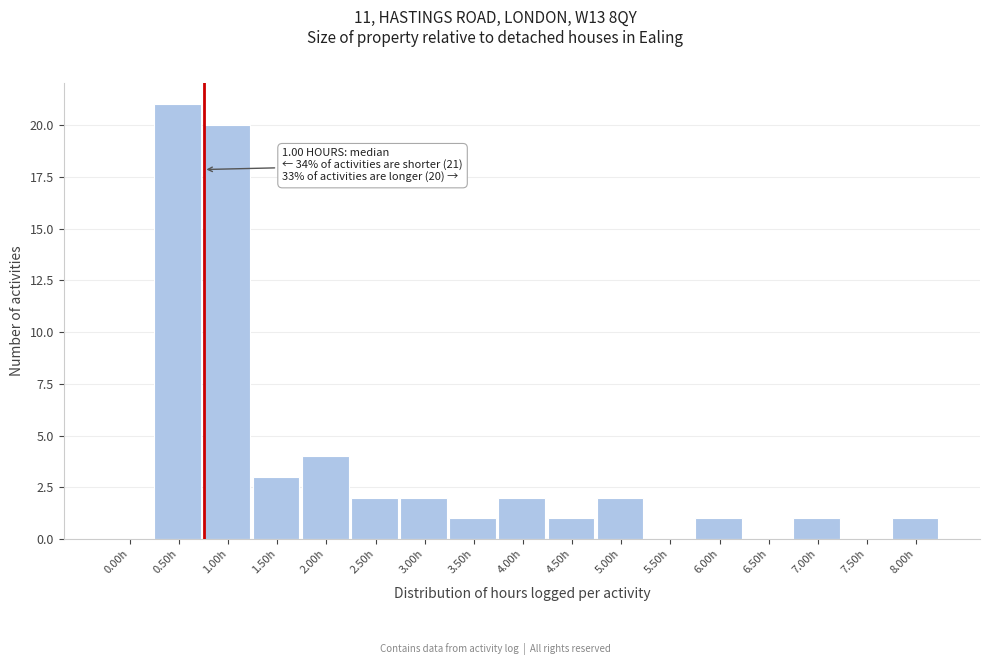

Reading left to right, list all the values displayed in this chart.

0.00h=0	0.50h=21	1.00h=20	1.50h=3	2.00h=4	2.50h=2	3.00h=2	3.50h=1	4.00h=2	4.50h=1	5.00h=2	5.50h=0	6.00h=1	6.50h=0	7.00h=1	7.50h=0	8.00h=1